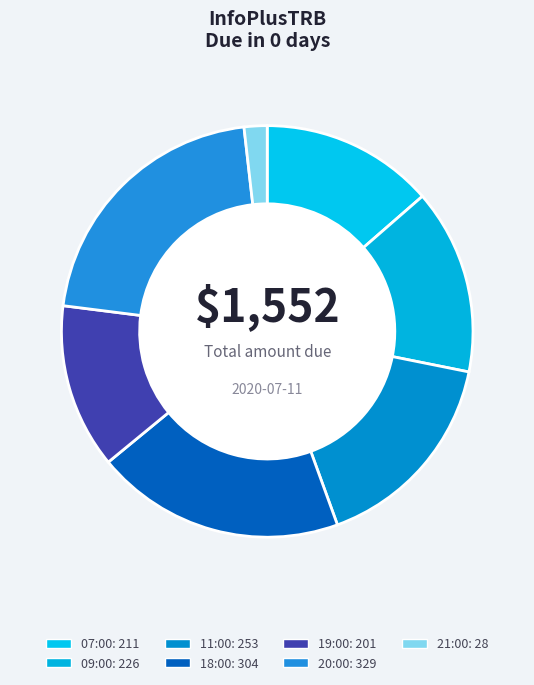

The 21:00 slice represents 17% of the pie. True or false?

False